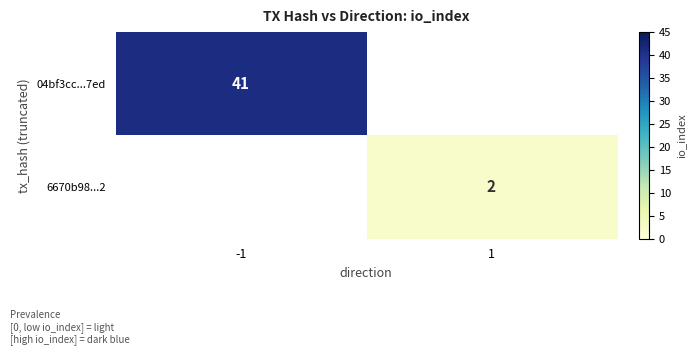

The value of 6670b98...2 at 1 is 3. True or false?

False